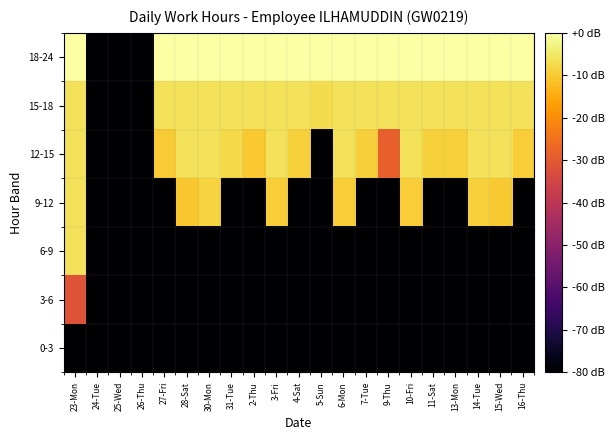

Rank the series at 4-Sat from lowest to highest value.

0-3, 3-6, 6-9, 9-12, 12-15, 15-18, 18-24